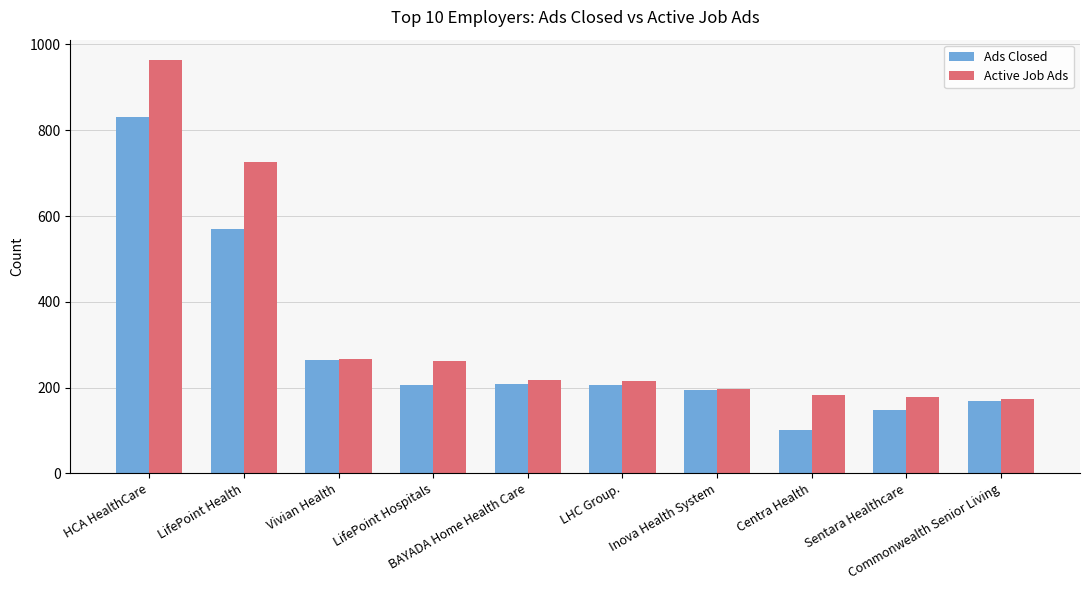

At which category does the chart reach its peak across all series?

HCA HealthCare